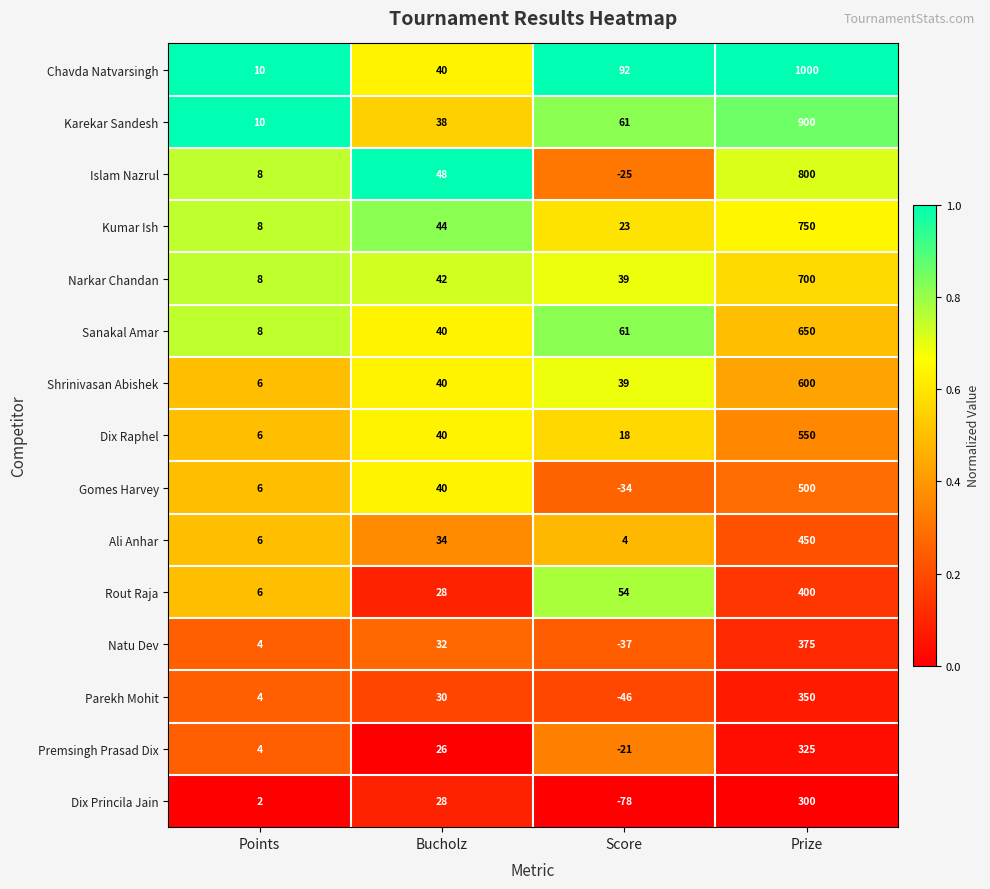

Which series has the largest total across all categories?

Chavda Natvarsingh